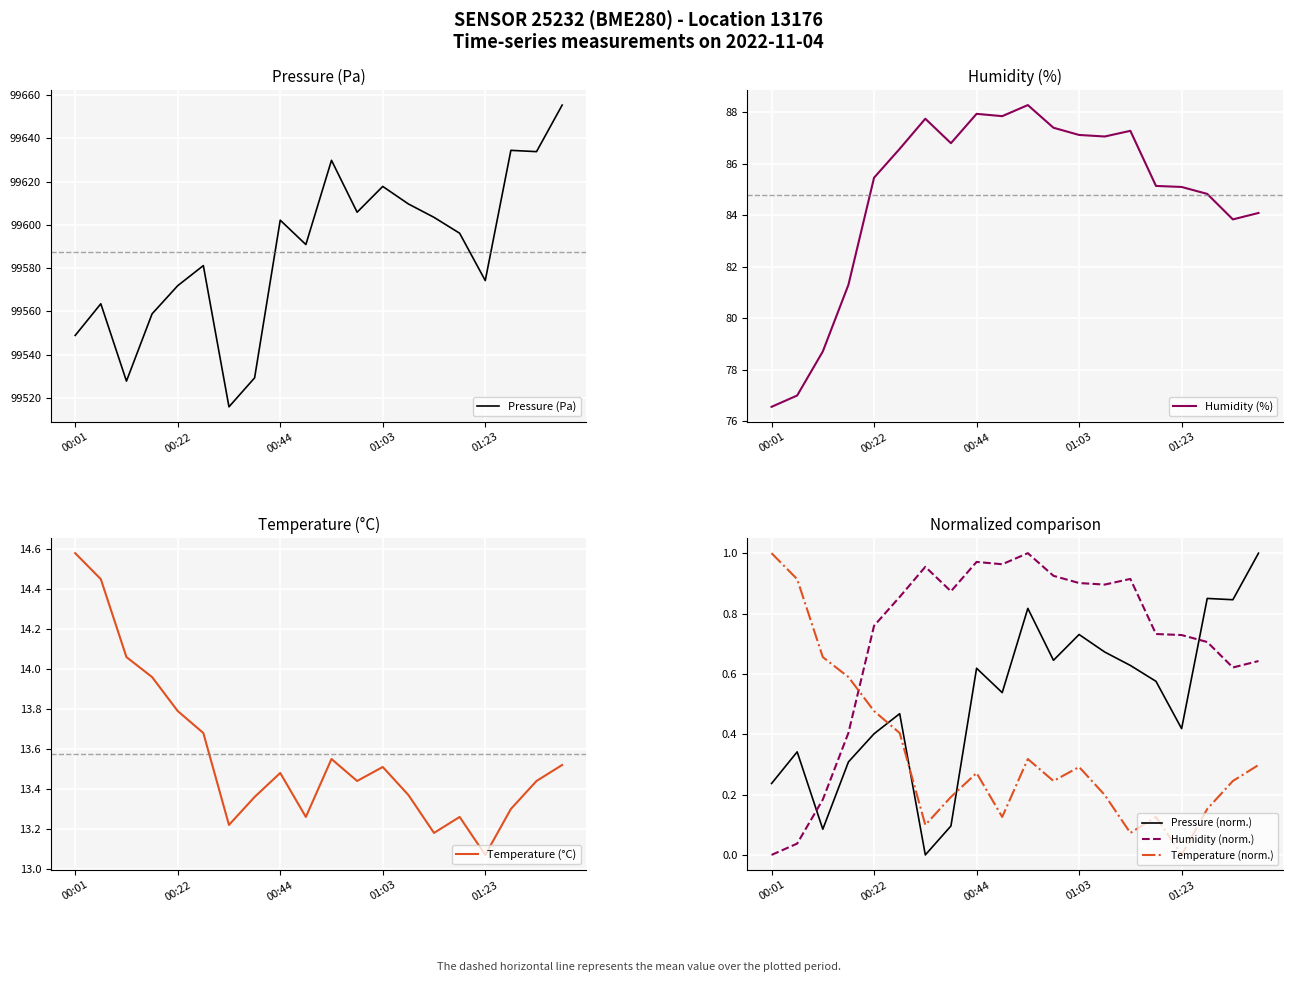

How many interior local valleys does the Pressure (norm.) series have?

6